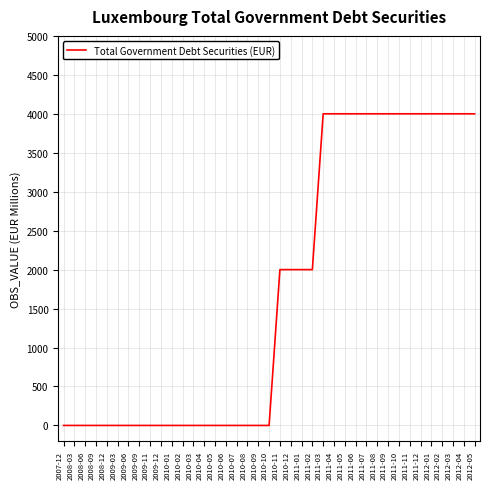

What is the difference between the maximum and minimum values?

4000